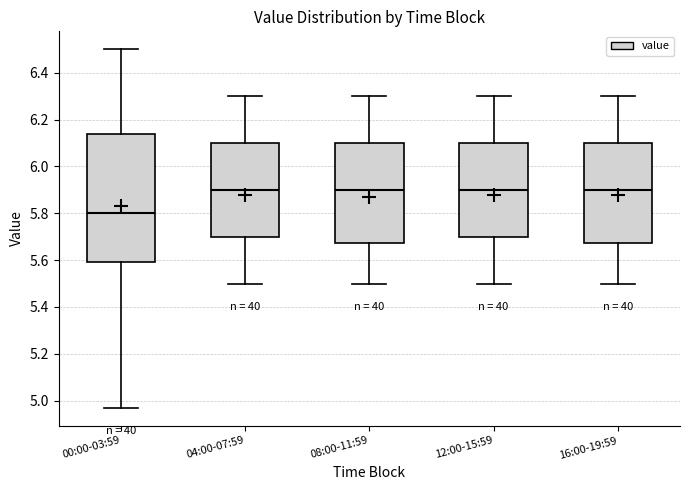

Which box has the lowest median line?

00:00-03:59